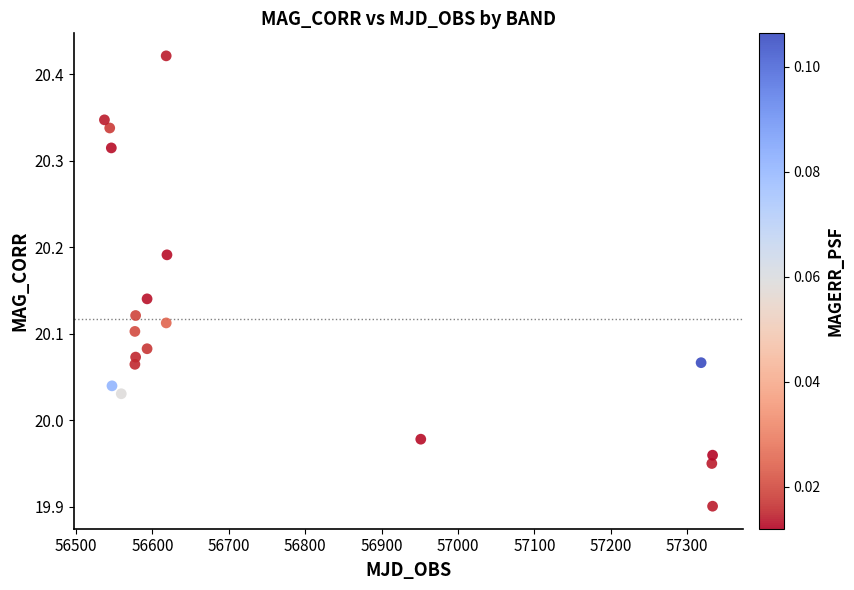

What is the range of Y values (max minus min)?

0.5